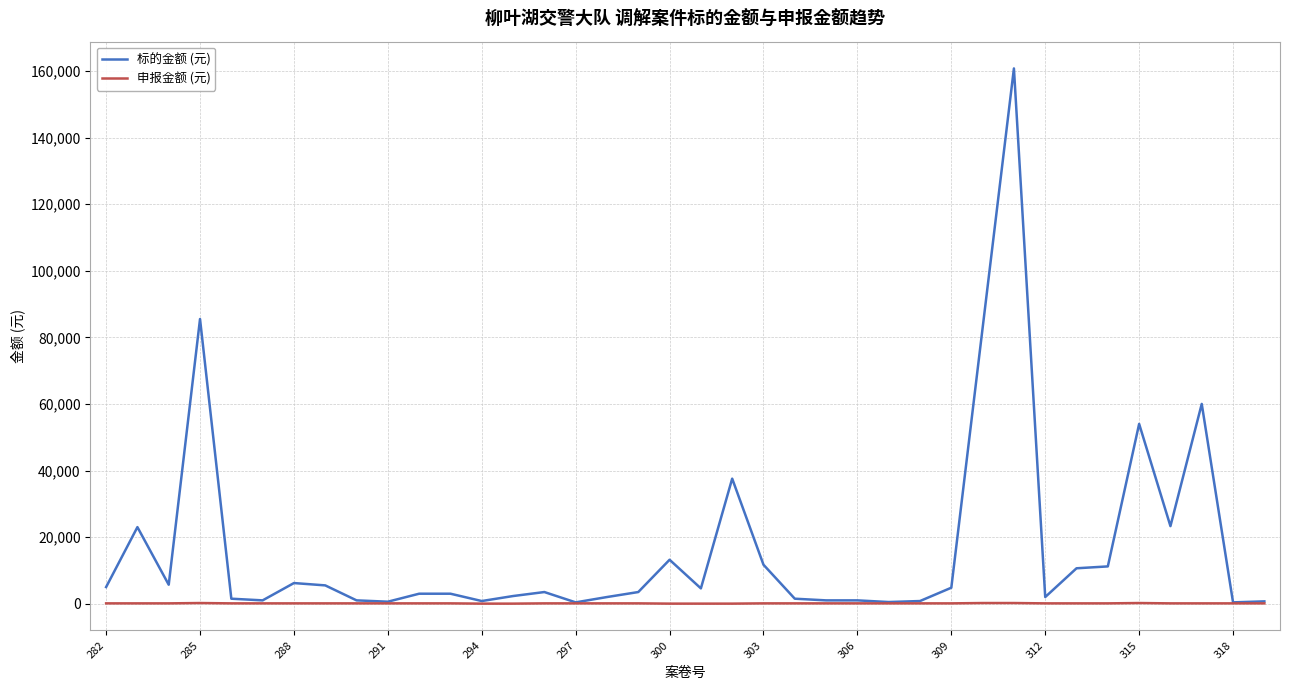

Which series has the widest spread of values?

标的金额 (元)